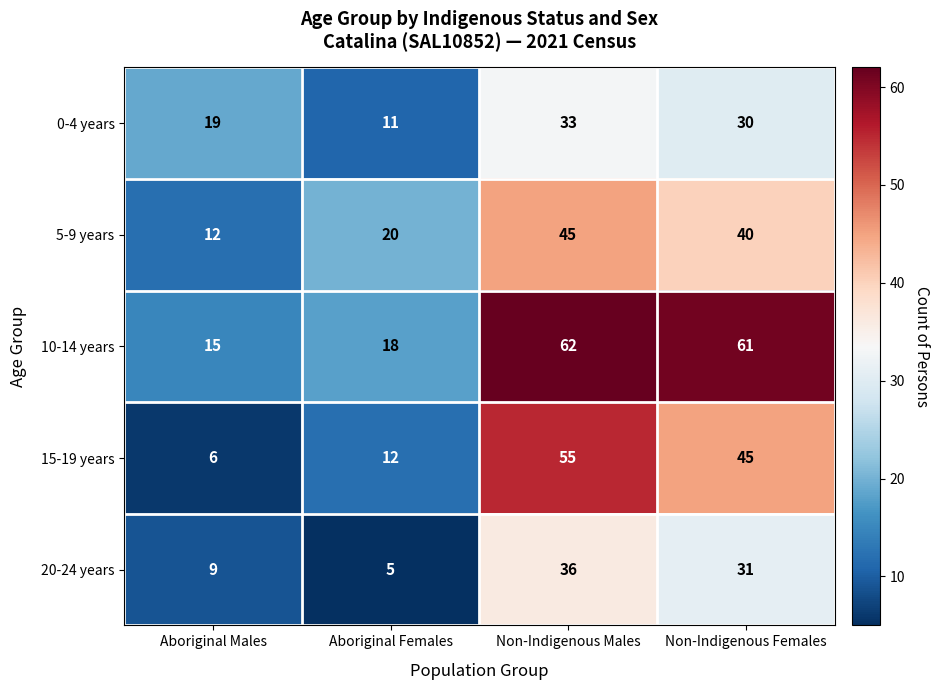

Which series has the largest range (max minus min)?

15-19 years